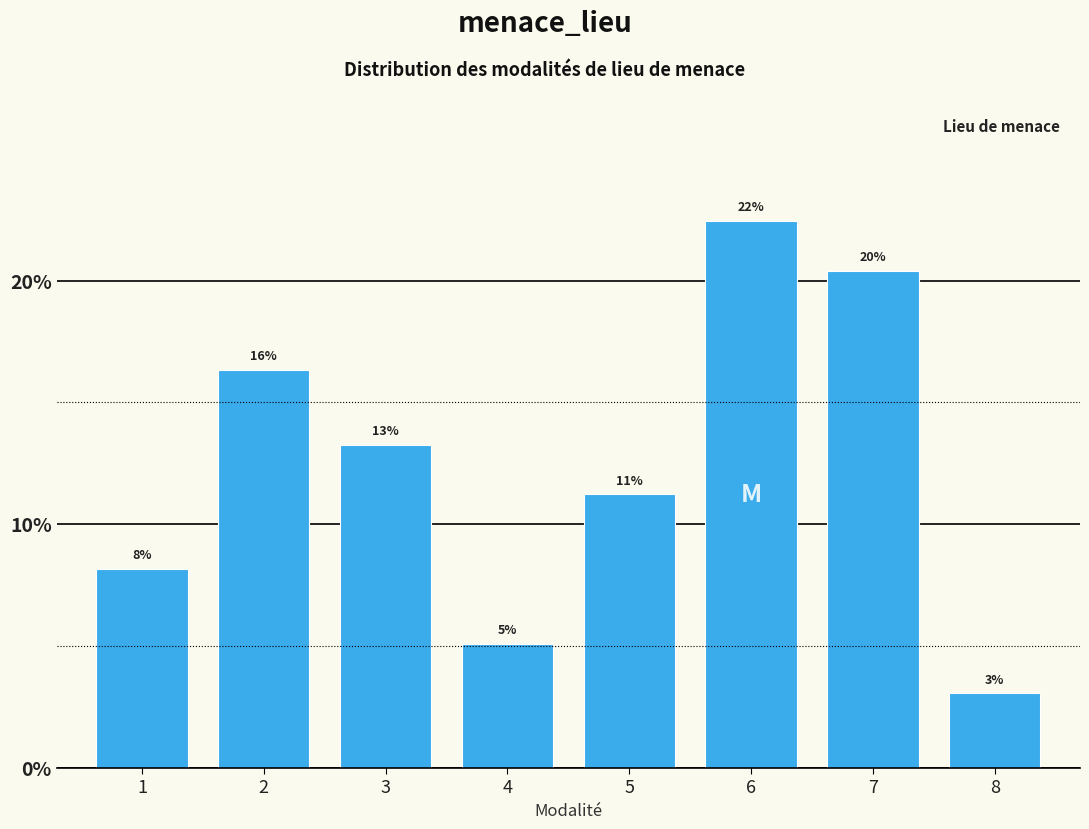

How many bars are there in total?

8